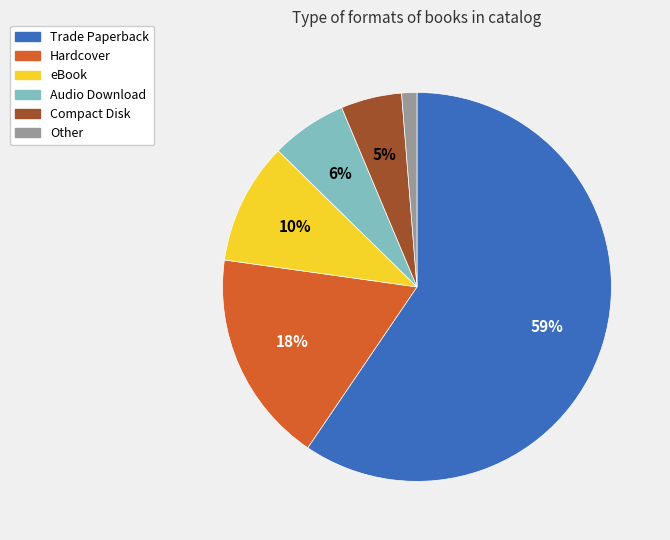

Is the sum of Other and Trade Paperback greater than half?

Yes